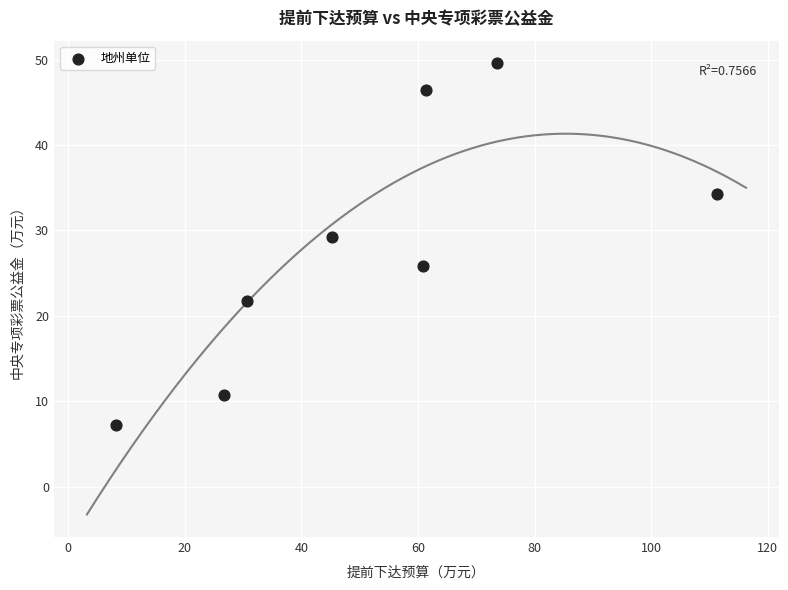

What is the average X value?

52.2